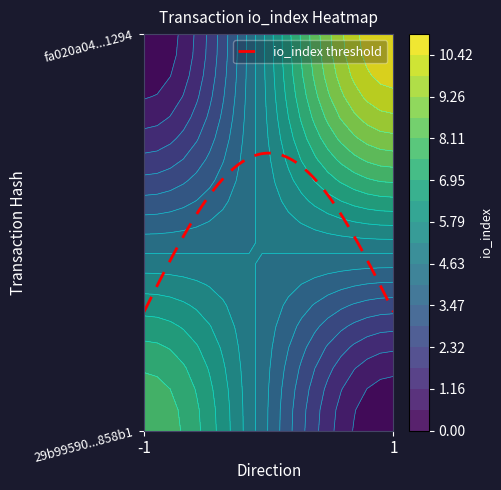

What is the difference between the highest and lowest values at io_index?

3